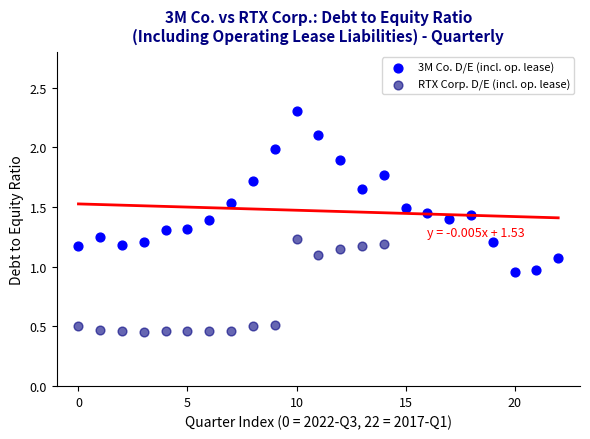

Which series reaches the maximum Y coordinate?

3M Co. D/E (incl. op. lease)